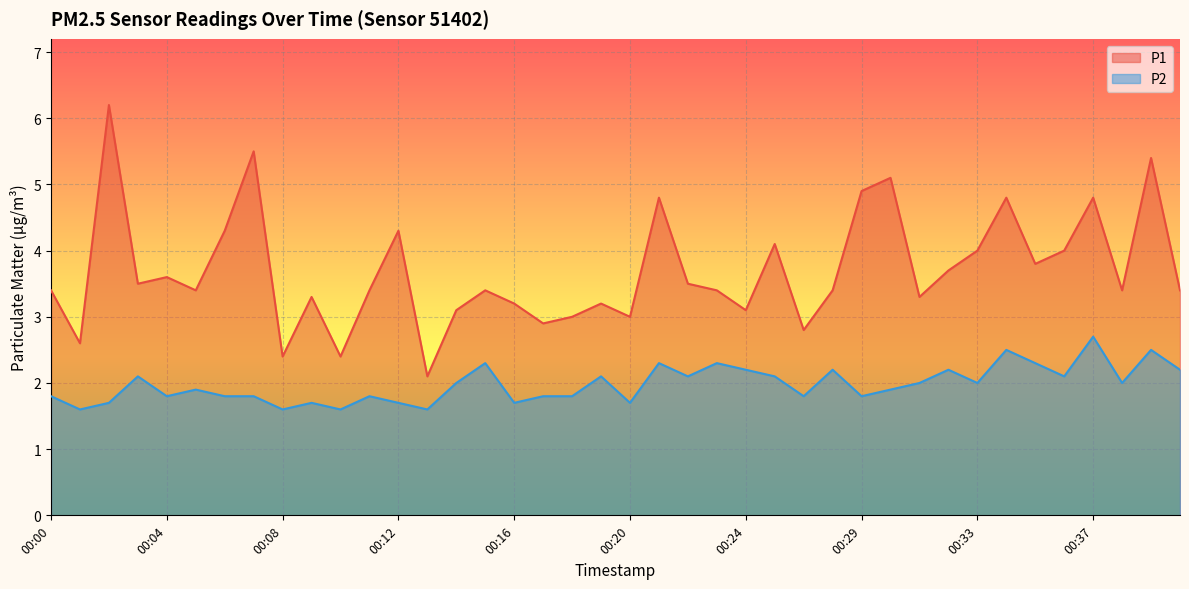

What is the value of the P2 point at the 19th from the left?

1.8